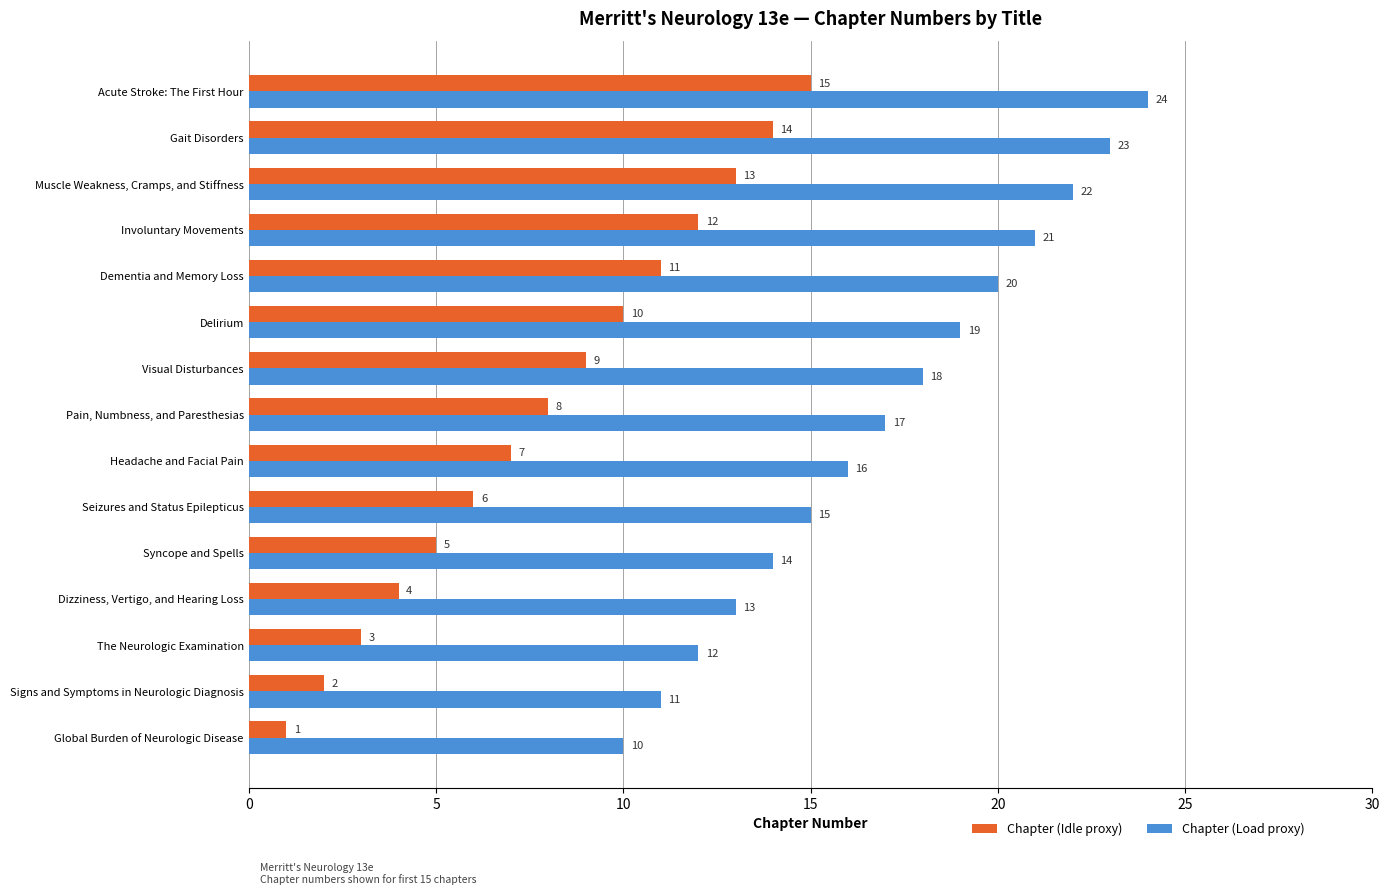

Is it true that Chapter (Load proxy) equals 23 at Dizziness, Vertigo, and Hearing Loss?

False